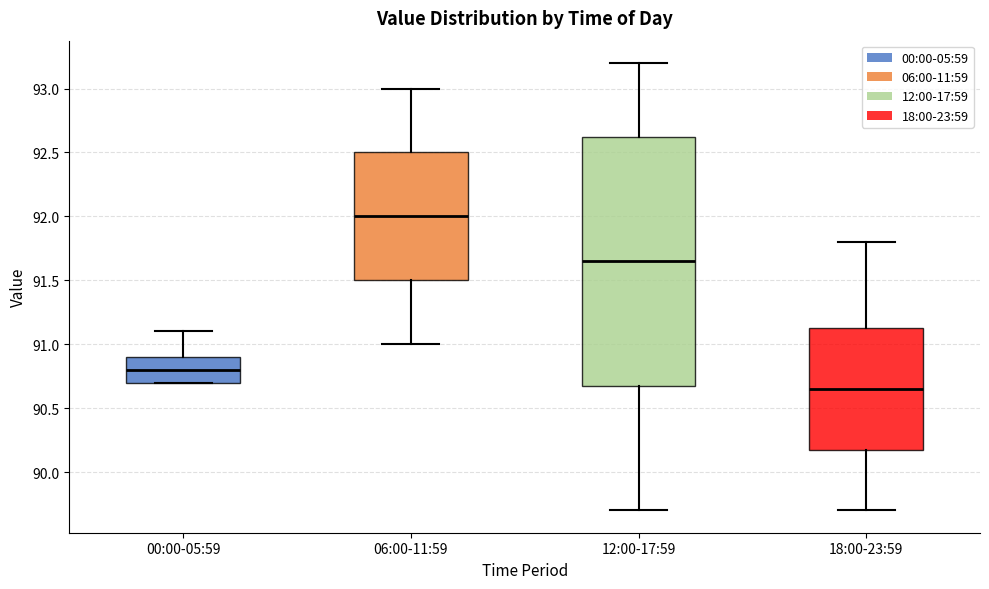

Where does the upper whisker of the box for 18:00-23:59 end on the y-axis? The values are not printed on the chart, so give them approximately, as read against the axis.

91.80